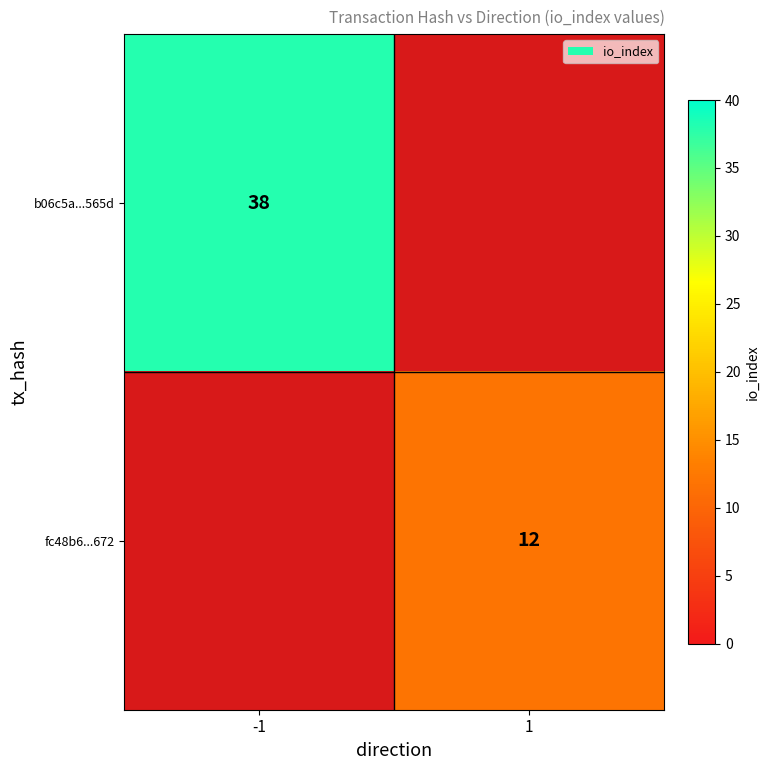

The b06c5a...565d series shows 11 at -1. True or false?

False